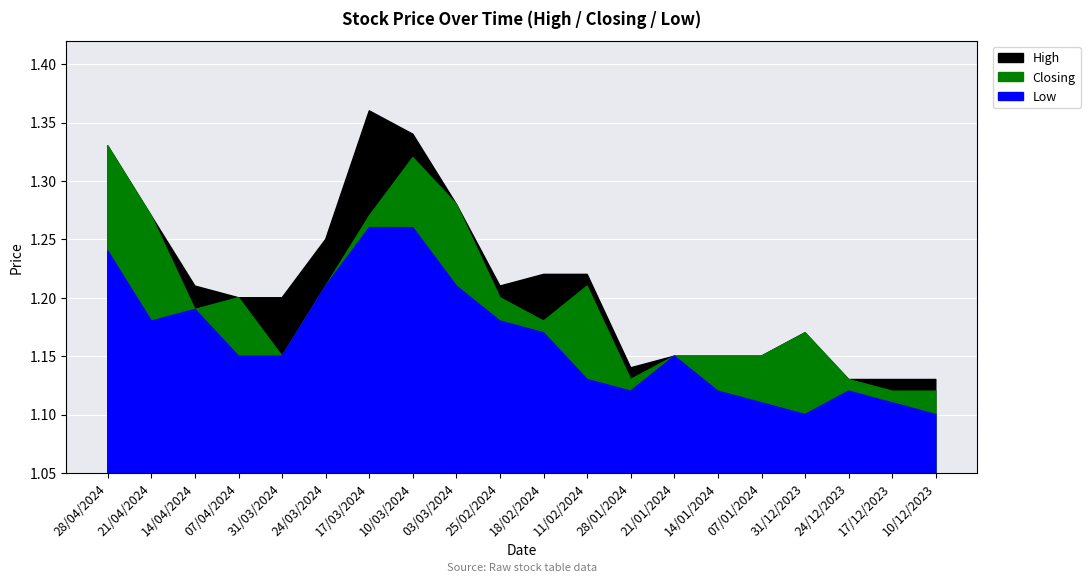

Where is Low nearest to the value 1?

31/12/2023